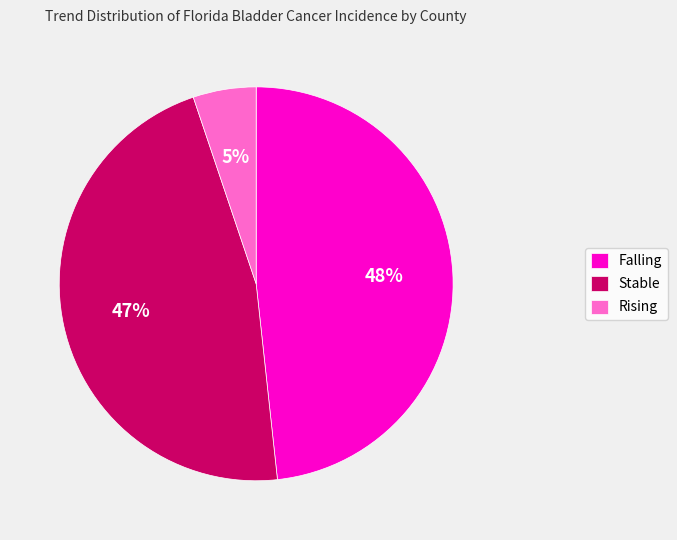

True or false: Rising accounts for 5% of the total.

True